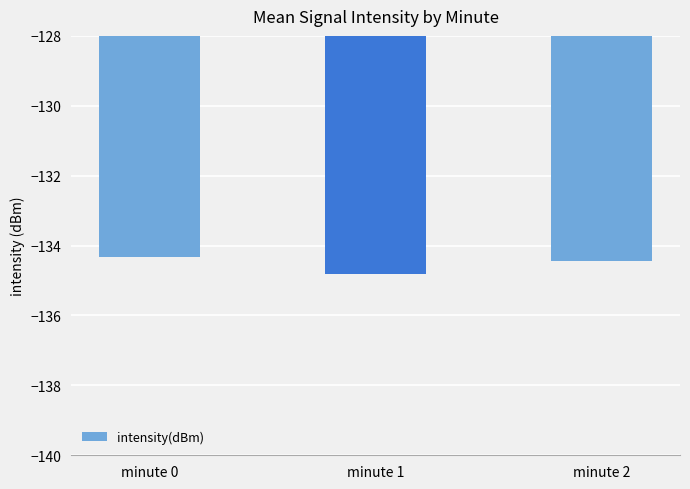

Reading left to right, extract all data points from this chart.

-134.3	-134.8	-134.4